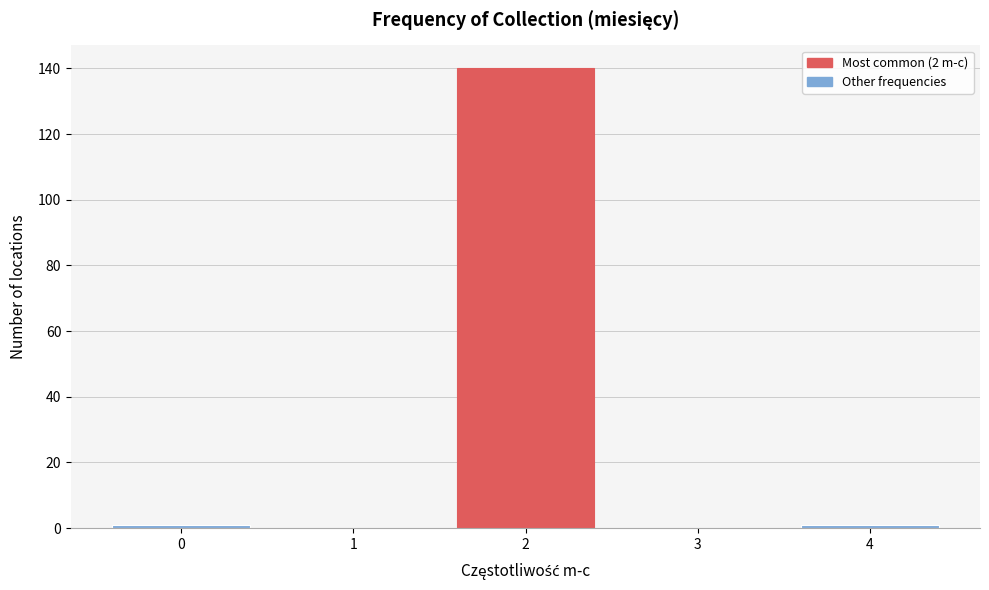

Reading left to right, transcribe this chart: for each bar, give the range it covers on the x-axis and its height. The values are not printed on the chart, so give them approximately, as read against the axis.

-0.5 to 0.5: under 2
0.5 to 1.5: 0
1.5 to 2.5: 140
2.5 to 3.5: 0
3.5 to 4.5: under 2